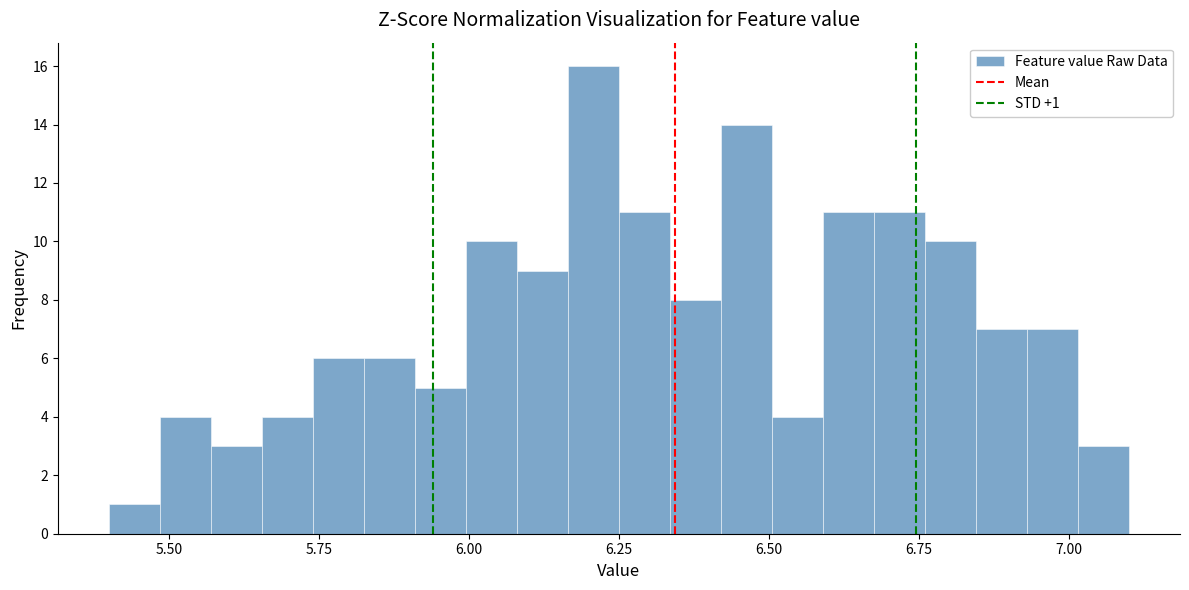

Around what value on the x-axis is the tallest bar? Give the approximate position of its centre, as read against the axis.

6.20